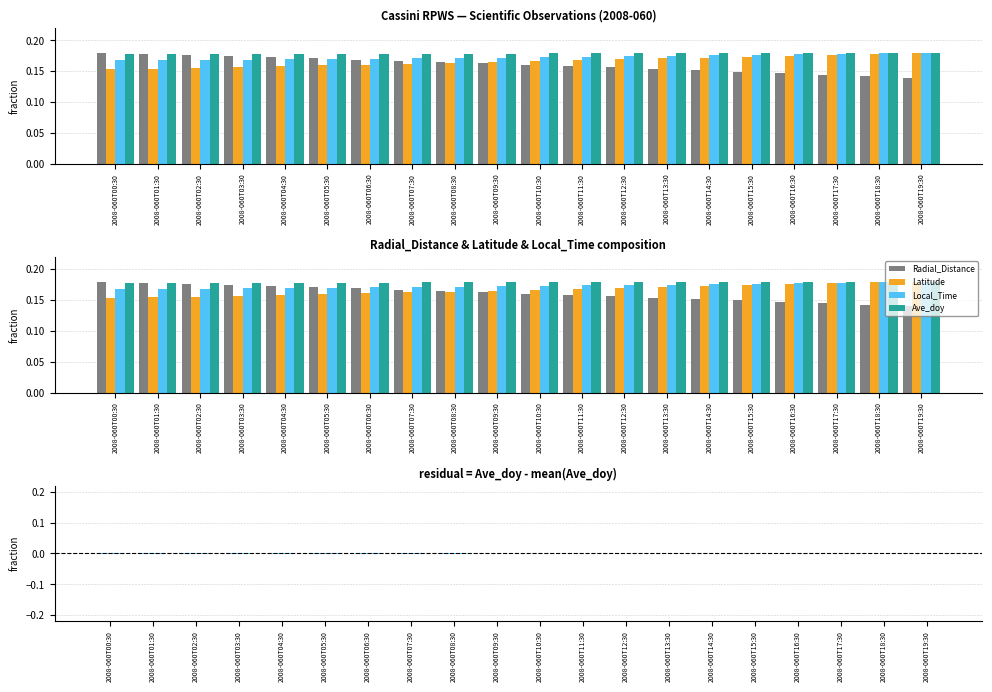

Reading left to right, what are all the values shown in this chart?

Radial_Distance: 2008-060T00:30=0.2	2008-060T01:30=0.2	2008-060T02:30=0.2	2008-060T03:30=0.2	2008-060T04:30=0.2	2008-060T05:30=0.2	2008-060T06:30=0.2	2008-060T07:30=0.2	2008-060T08:30=0.2	2008-060T09:30=0.2	2008-060T10:30=0.2	2008-060T11:30=0.2	2008-060T12:30=0.2	2008-060T13:30=0.2	2008-060T14:30=0.2	2008-060T15:30=0.1	2008-060T16:30=0.1	2008-060T17:30=0.1	2008-060T18:30=0.1	2008-060T19:30=0.1
Latitude: 2008-060T00:30=0.2	2008-060T01:30=0.2	2008-060T02:30=0.2	2008-060T03:30=0.2	2008-060T04:30=0.2	2008-060T05:30=0.2	2008-060T06:30=0.2	2008-060T07:30=0.2	2008-060T08:30=0.2	2008-060T09:30=0.2	2008-060T10:30=0.2	2008-060T11:30=0.2	2008-060T12:30=0.2	2008-060T13:30=0.2	2008-060T14:30=0.2	2008-060T15:30=0.2	2008-060T16:30=0.2	2008-060T17:30=0.2	2008-060T18:30=0.2	2008-060T19:30=0.2
Local_Time: 2008-060T00:30=0.2	2008-060T01:30=0.2	2008-060T02:30=0.2	2008-060T03:30=0.2	2008-060T04:30=0.2	2008-060T05:30=0.2	2008-060T06:30=0.2	2008-060T07:30=0.2	2008-060T08:30=0.2	2008-060T09:30=0.2	2008-060T10:30=0.2	2008-060T11:30=0.2	2008-060T12:30=0.2	2008-060T13:30=0.2	2008-060T14:30=0.2	2008-060T15:30=0.2	2008-060T16:30=0.2	2008-060T17:30=0.2	2008-060T18:30=0.2	2008-060T19:30=0.2
Ave_doy: 2008-060T00:30=0.2	2008-060T01:30=0.2	2008-060T02:30=0.2	2008-060T03:30=0.2	2008-060T04:30=0.2	2008-060T05:30=0.2	2008-060T06:30=0.2	2008-060T07:30=0.2	2008-060T08:30=0.2	2008-060T09:30=0.2	2008-060T10:30=0.2	2008-060T11:30=0.2	2008-060T12:30=0.2	2008-060T13:30=0.2	2008-060T14:30=0.2	2008-060T15:30=0.2	2008-060T16:30=0.2	2008-060T17:30=0.2	2008-060T18:30=0.2	2008-060T19:30=0.2
Ave_doy residual: 2008-060T00:30=-0.0	2008-060T01:30=-0.0	2008-060T02:30=-0.0	2008-060T03:30=-0.0	2008-060T04:30=-0.0	2008-060T05:30=-0.0	2008-060T06:30=-0.0	2008-060T07:30=-0.0	2008-060T08:30=-0.0	2008-060T09:30=-0.0	2008-060T10:30=0.0	2008-060T11:30=0.0	2008-060T12:30=0.0	2008-060T13:30=0.0	2008-060T14:30=0.0	2008-060T15:30=0.0	2008-060T16:30=0.0	2008-060T17:30=0.0	2008-060T18:30=0.0	2008-060T19:30=0.0